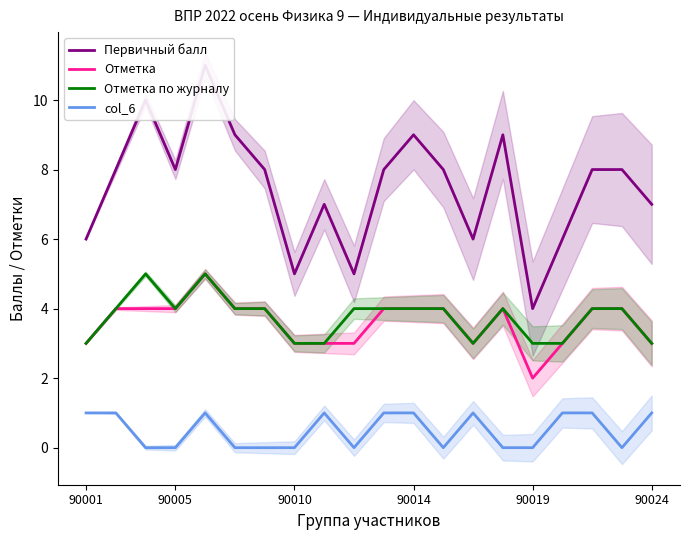

The value of col_6 at 16 is 1. True or false?

True